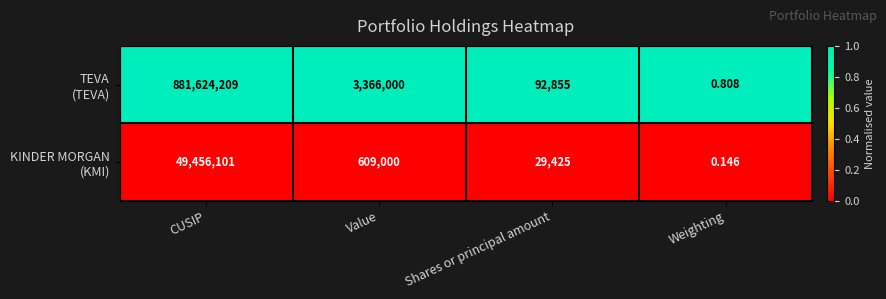

At which category is the sum across all series the highest?

CUSIP